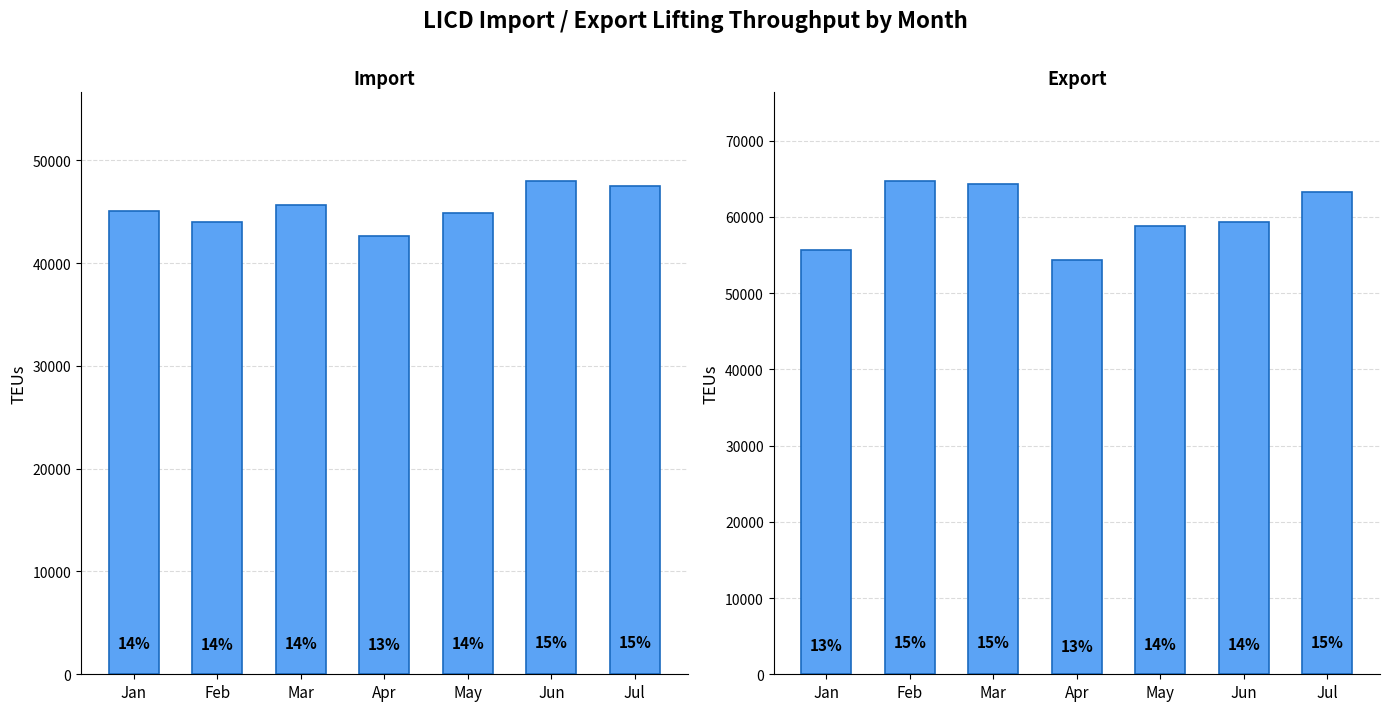

Rank the categories by Export value from lowest to highest.

Apr, Jan, May, Jun, Jul, Mar, Feb